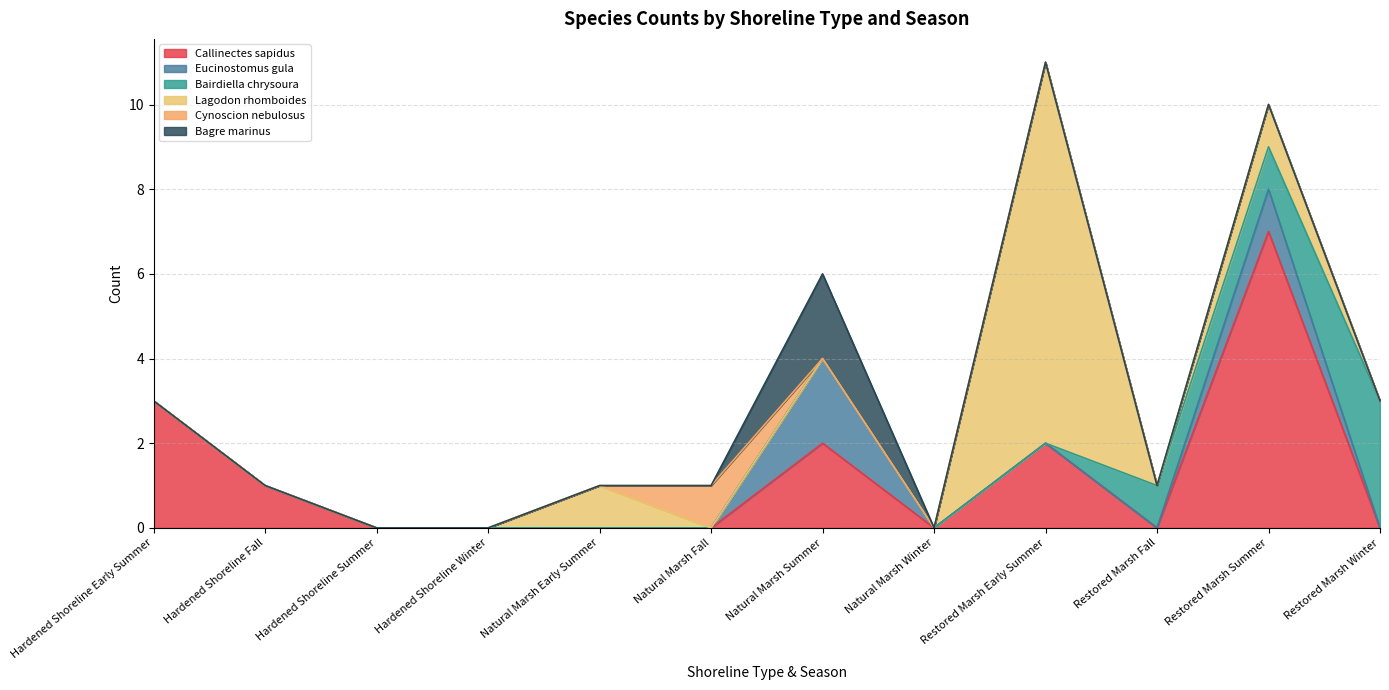

True or false: Eucinostomus gula has a value of 1 at Hardened Shoreline Summer.

False